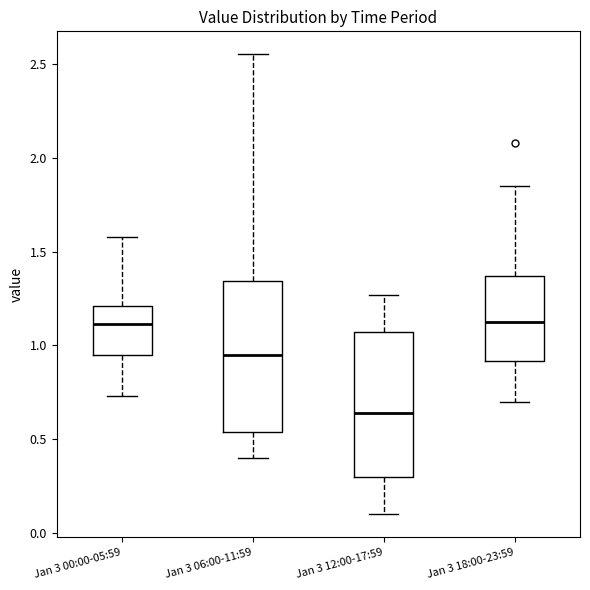

Where is the lower edge of the box for Jan 3 00:00-05:59 on the y-axis? The values are not printed on the chart, so give them approximately, as read against the axis.

0.95